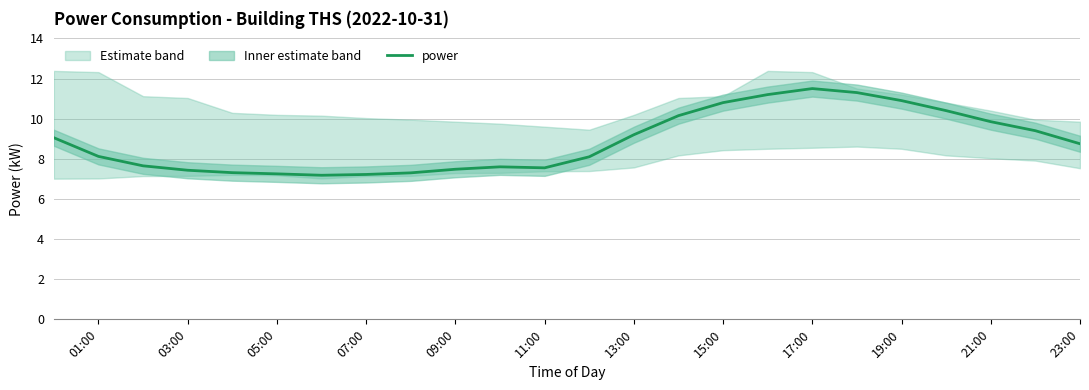

What is the maximum value for power?

11.5